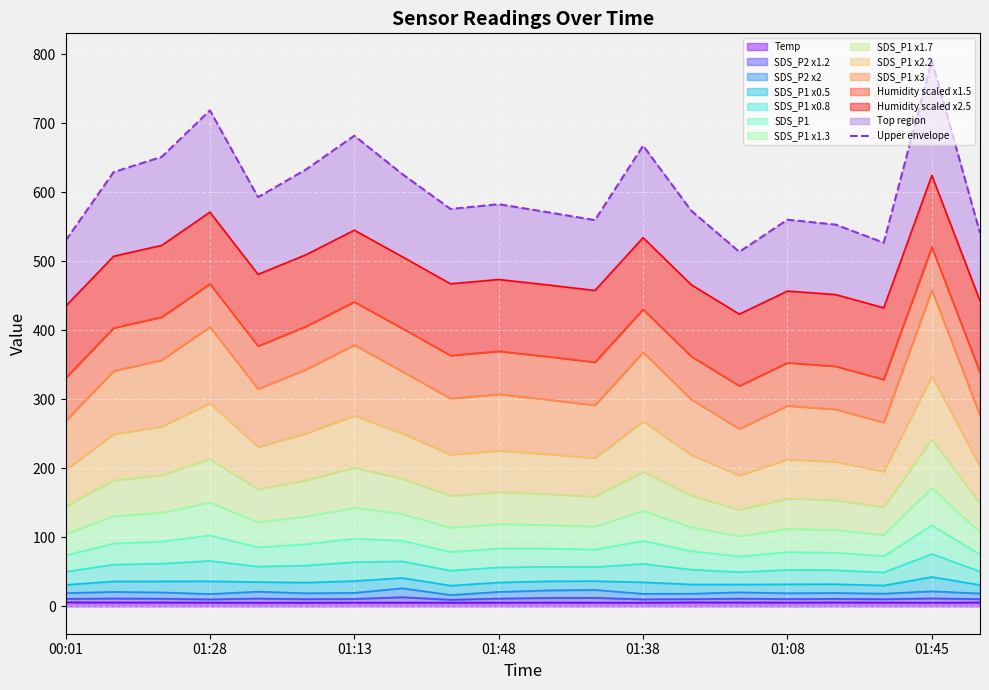

What is the change in value from 7 to 9?

-43.4